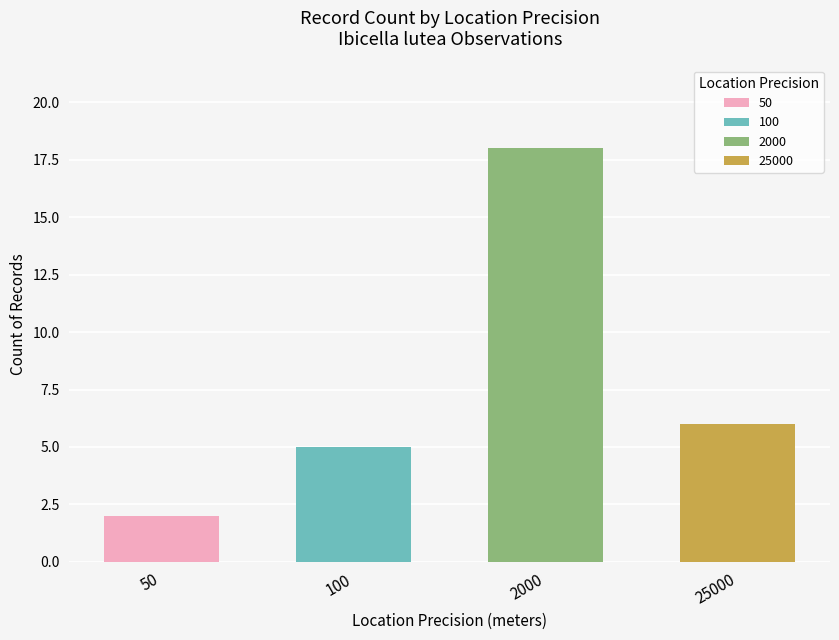

Where does the data first go above 6?

2000